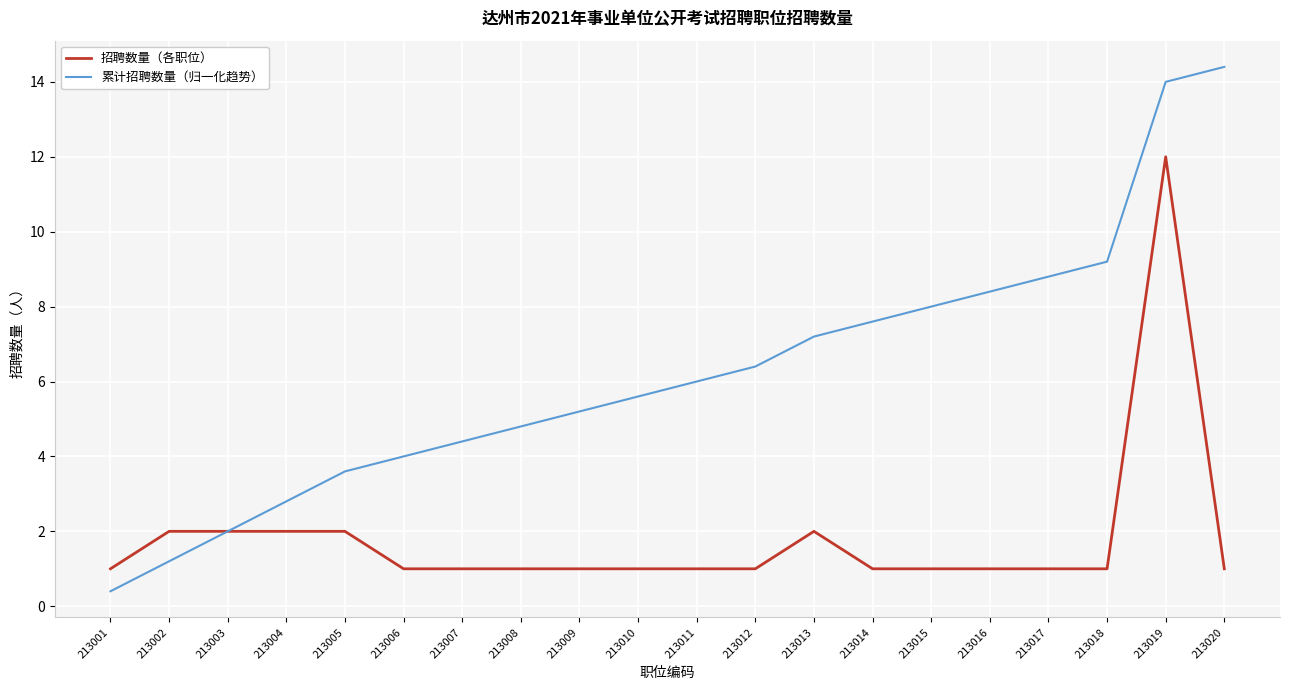

What is the spread (max minus min) of values at 213014?

6.6